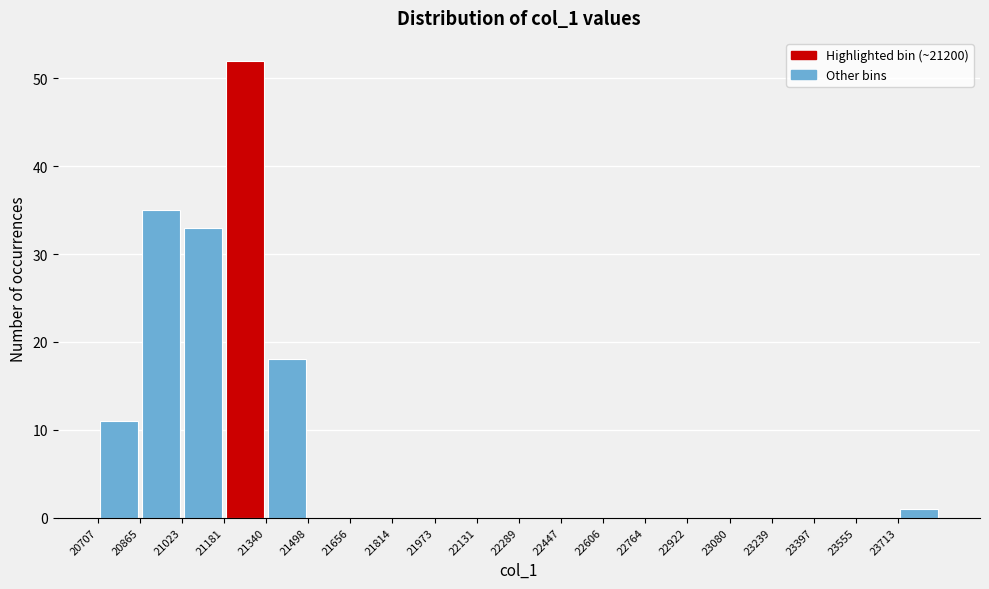

What is the height of the bar covering 21180 to 21340 on the x-axis? Neither the bar edges nor the heights are printed on the chart, so give them approximately, as read against the axes.

52